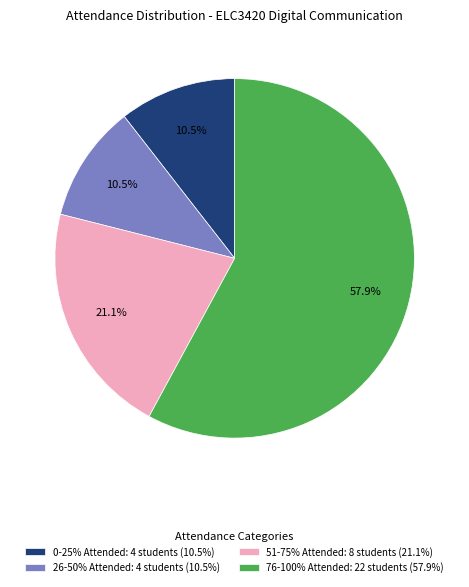

Is the sum of 51-75% Attended: 8 students (21.1%) and 26-50% Attended: 4 students (10.5%) greater than half?

No